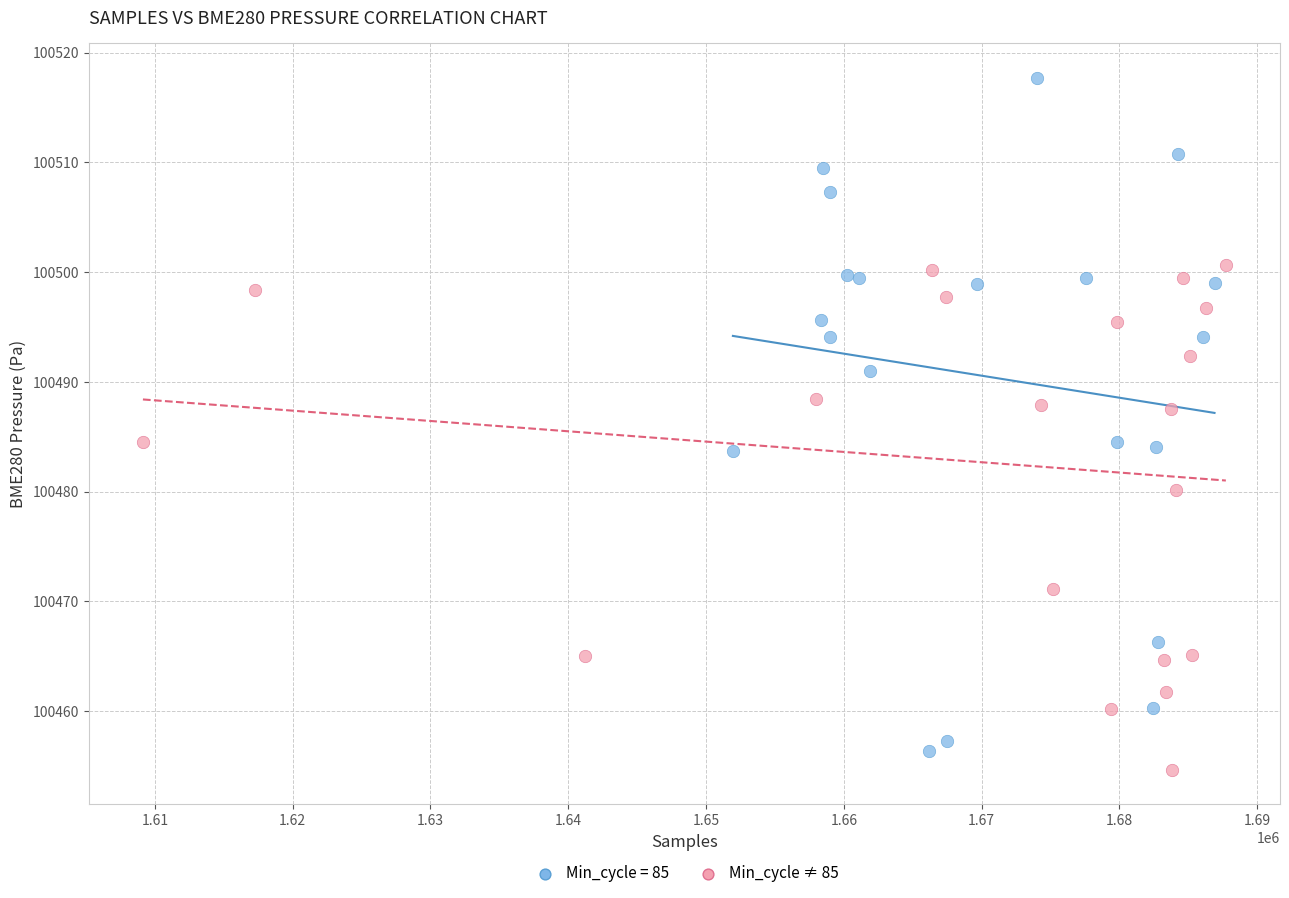

Which series has the largest Y range (max minus min)?

Min_cycle = 85